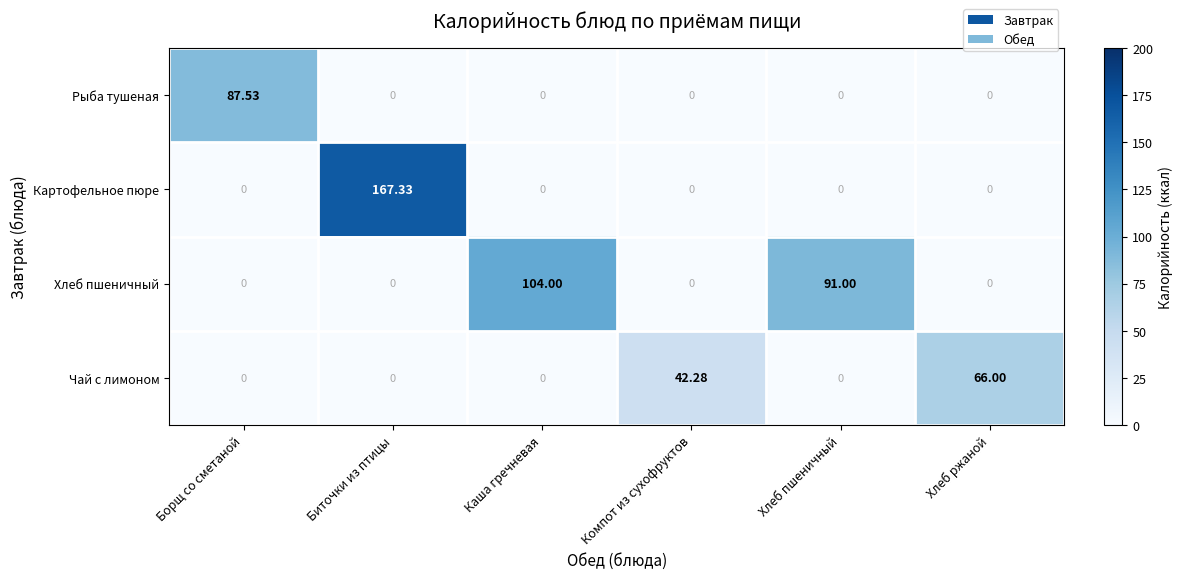

Which label corresponds to the largest value in the chart?

Биточки из птицы